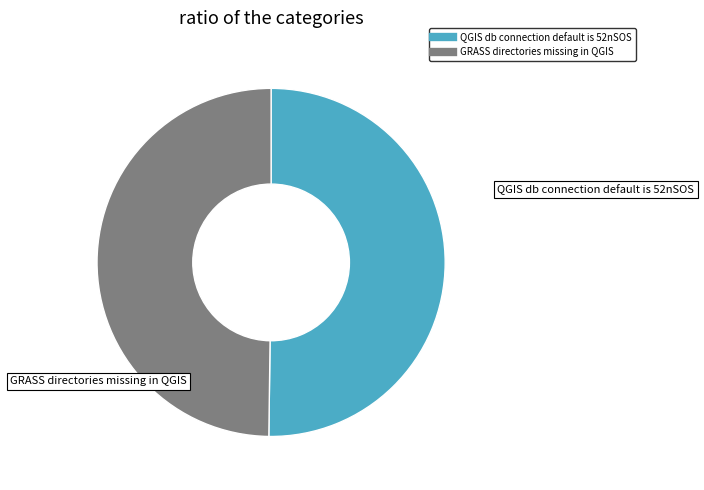

Do QGIS db connection default is 52nSOS and GRASS directories missing in QGIS together represent more than half of the pie?

Yes